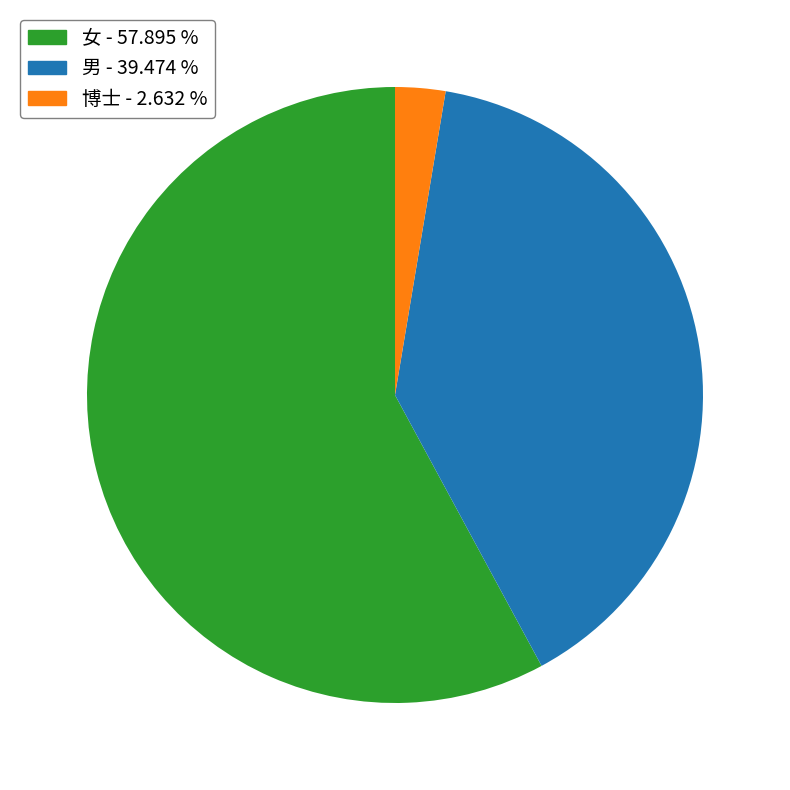

Is there a majority slice in this chart?

Yes